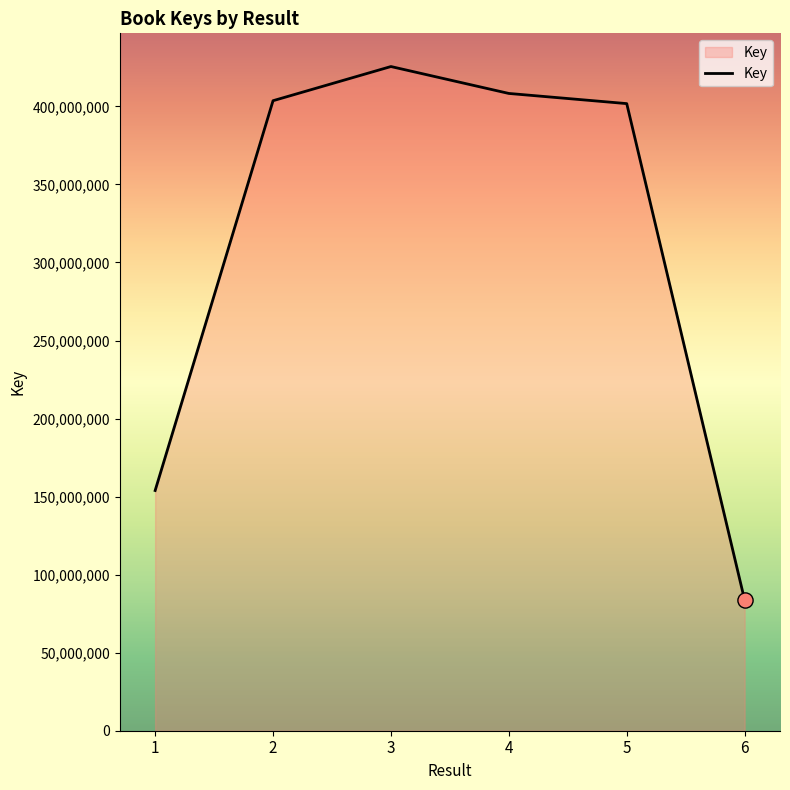

Approximately how many times larger is the value at 4 compared to 1?

2.7